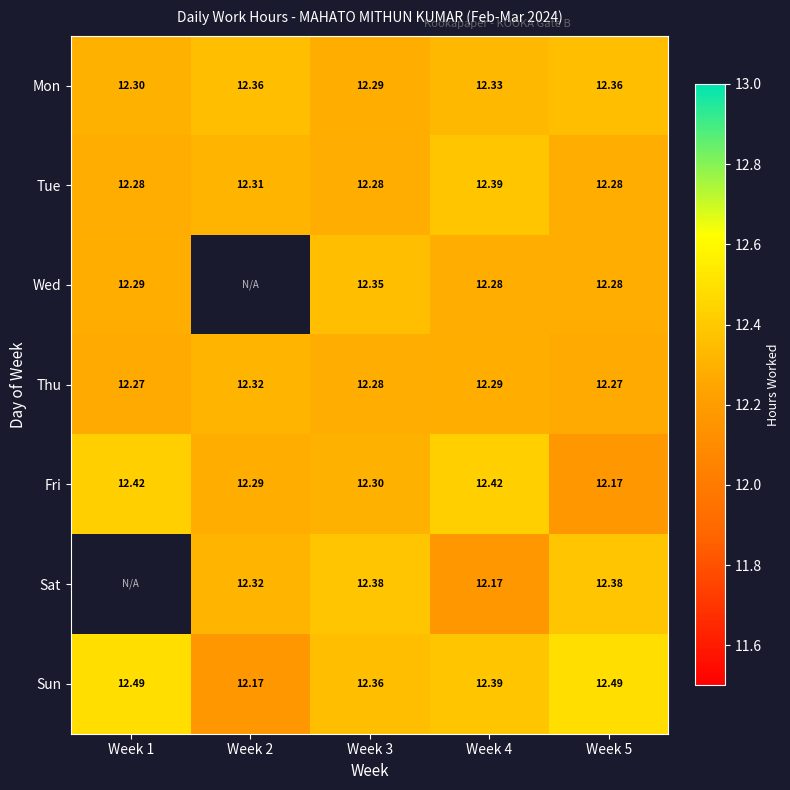

Is the value of Fri at Week 3 greater than the value of Sun at Week 2?

Yes